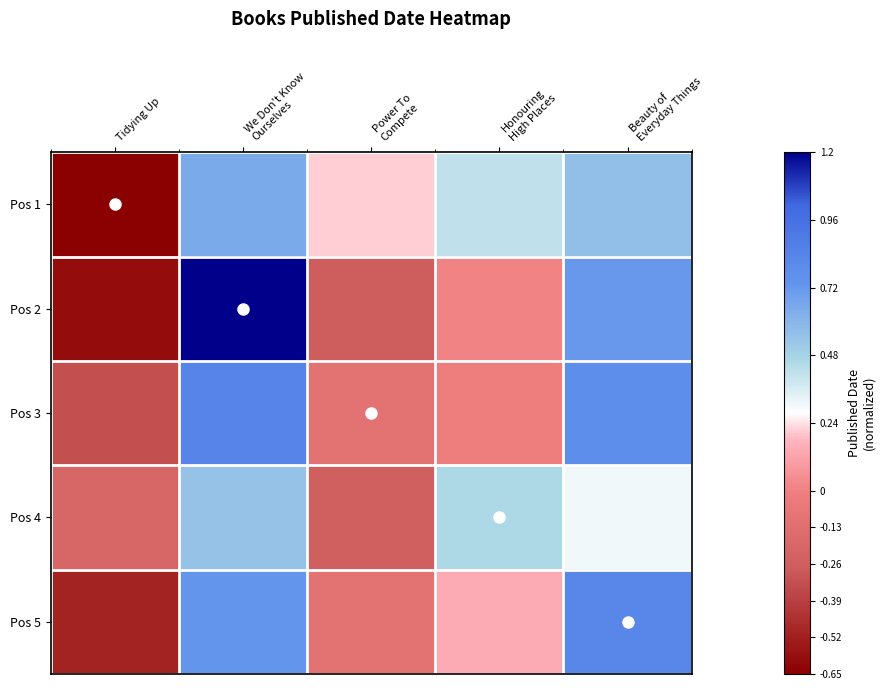

Between Honouring
High Places and Beauty of
Everyday Things, which is larger?

Beauty of
Everyday Things